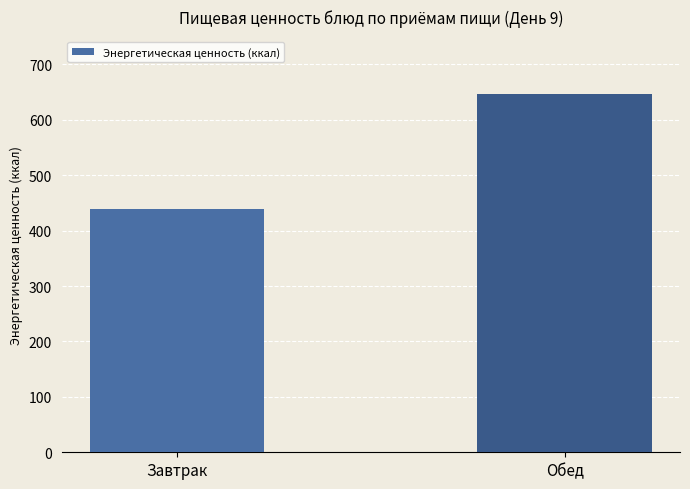

What is the sum of the values at Завтрак and Обед?

1087.0